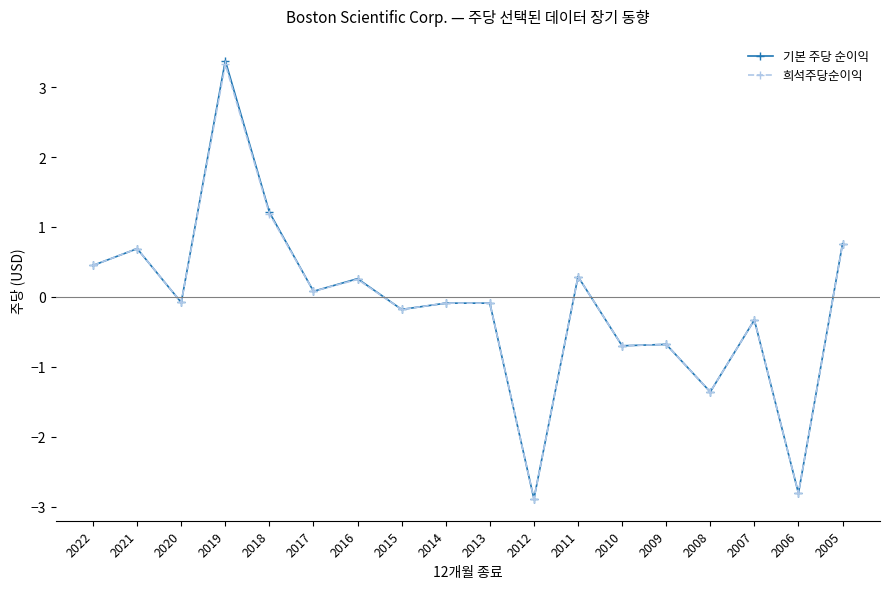

True or false: 기본 주당 순이익 has more than 0 points higher than both neighbors.

True